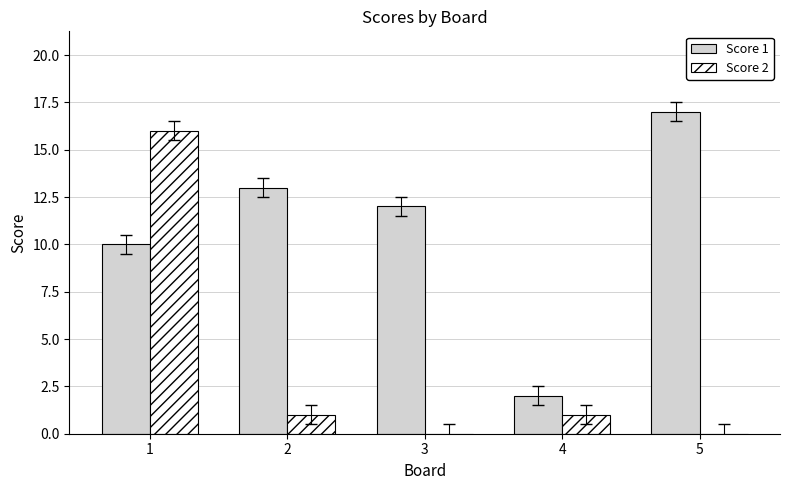

What is the maximum value for Score 2?

16